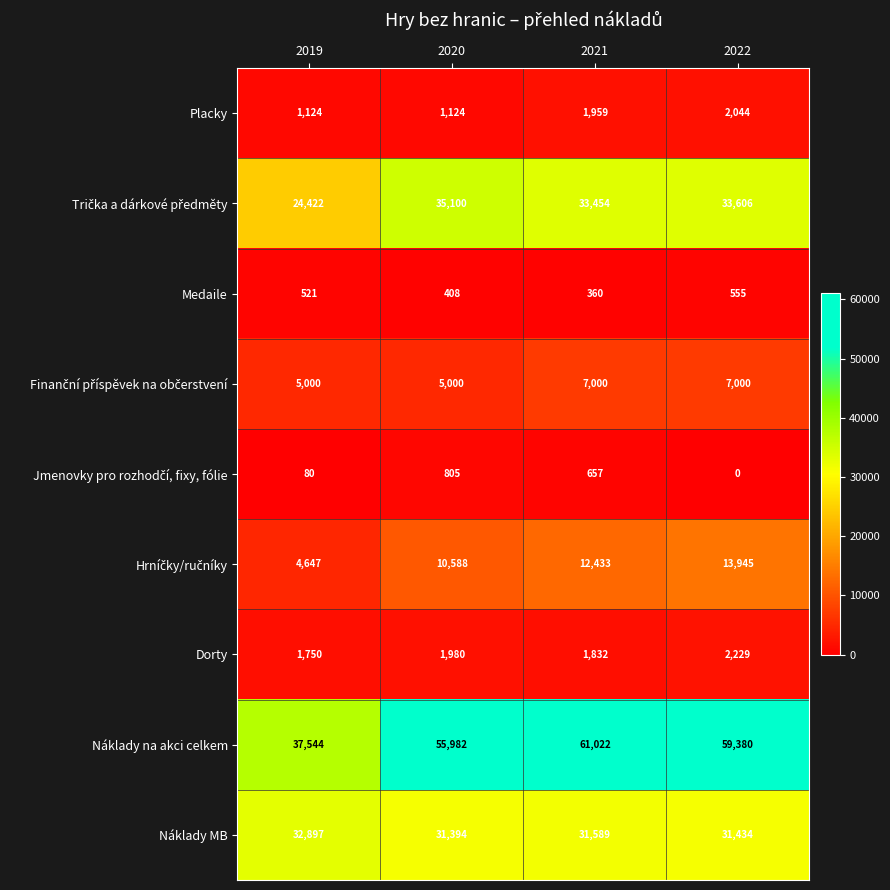

What is the difference between the second highest and second lowest values in the Placky series?

835